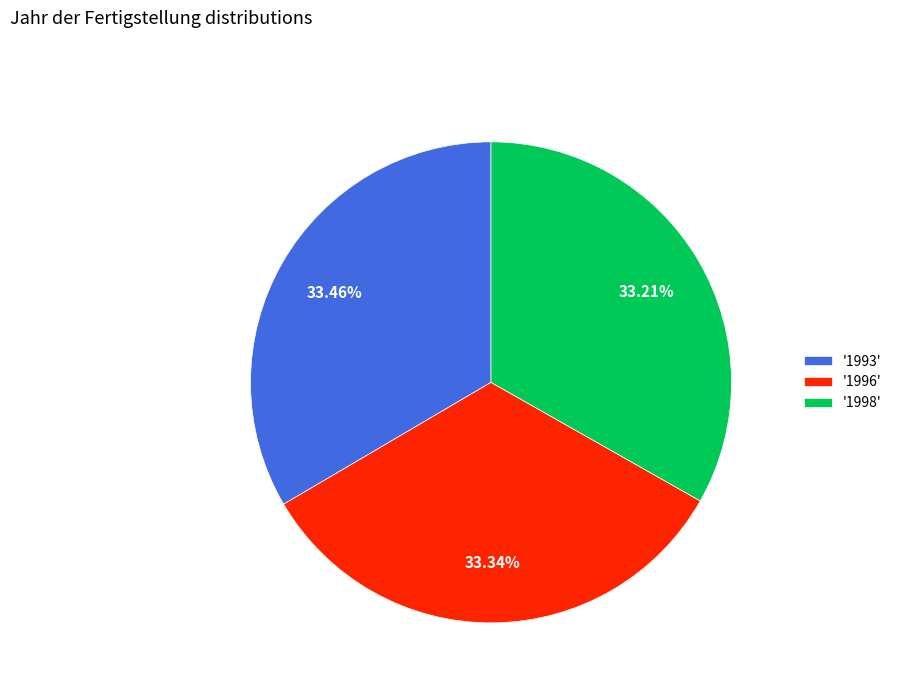

How many slices are in this pie chart?

3